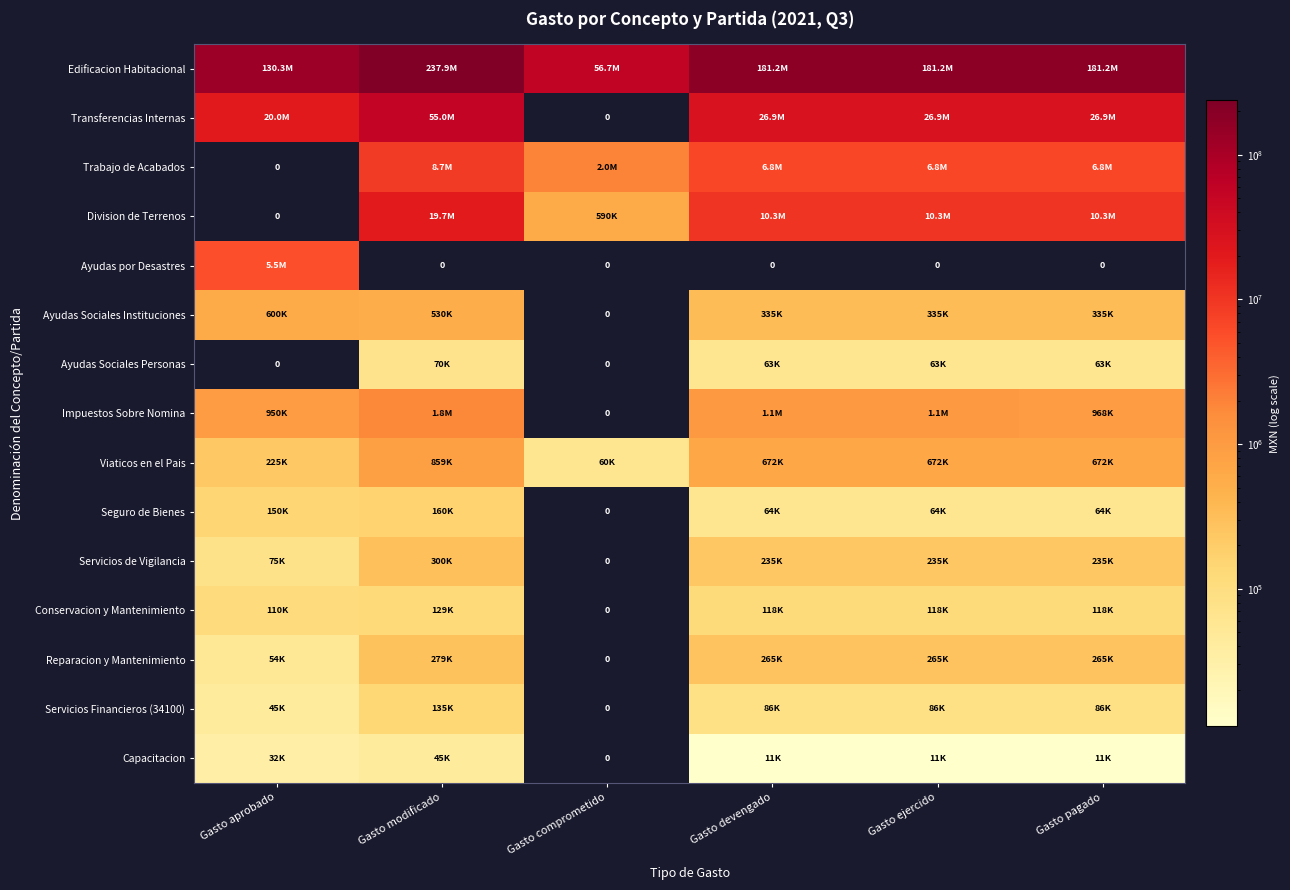

How many values in the Conservacion y Mantenimiento series exceed 118161?

1